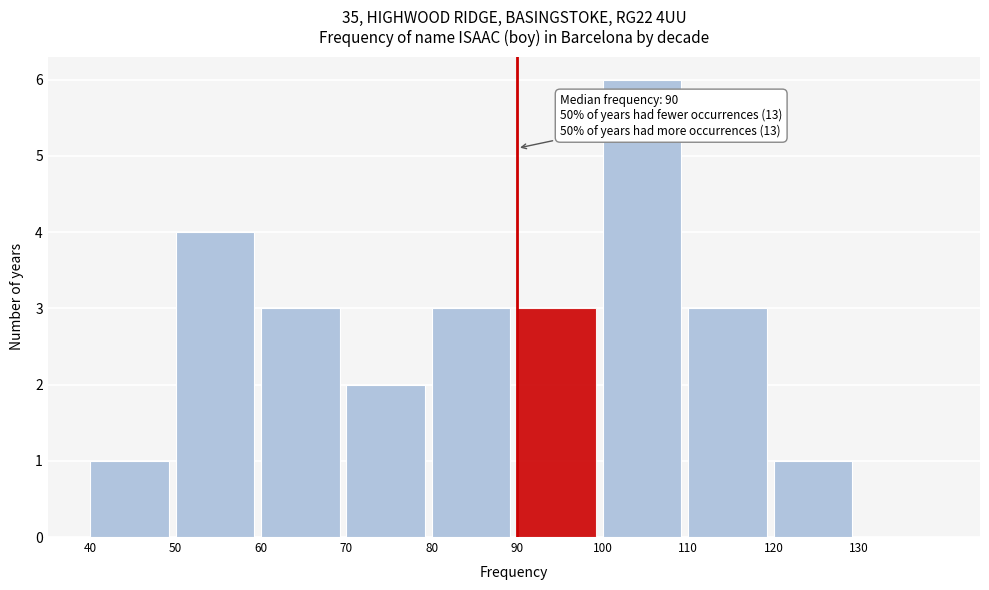

Over which range of the x-axis is the bar tallest?

100 to 110